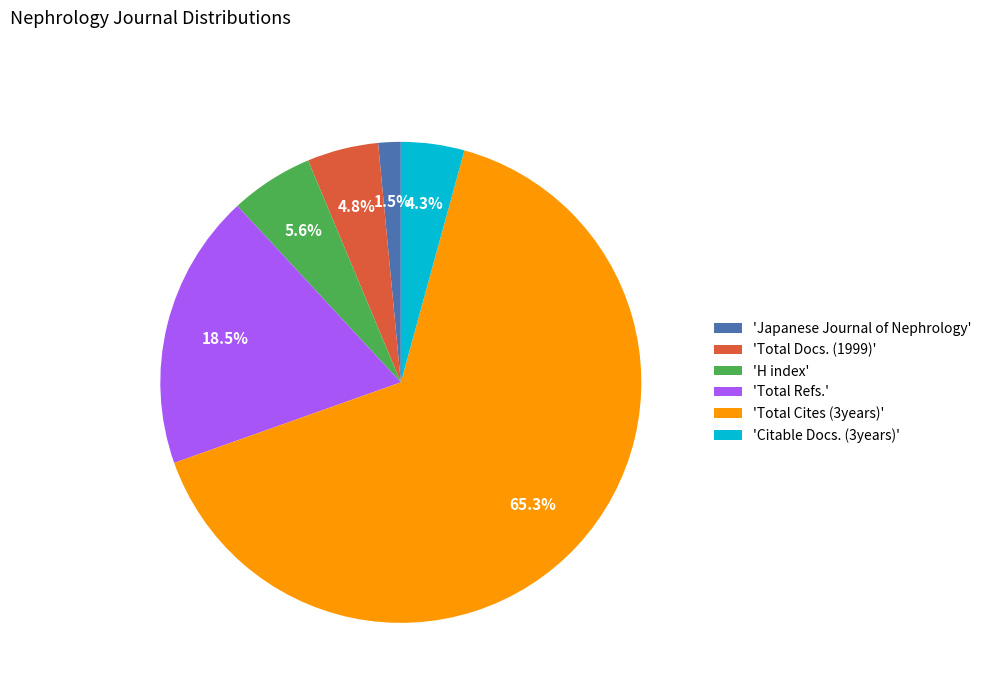

How much of the chart is everything except 'Total Docs. (1999)'?

95.2%